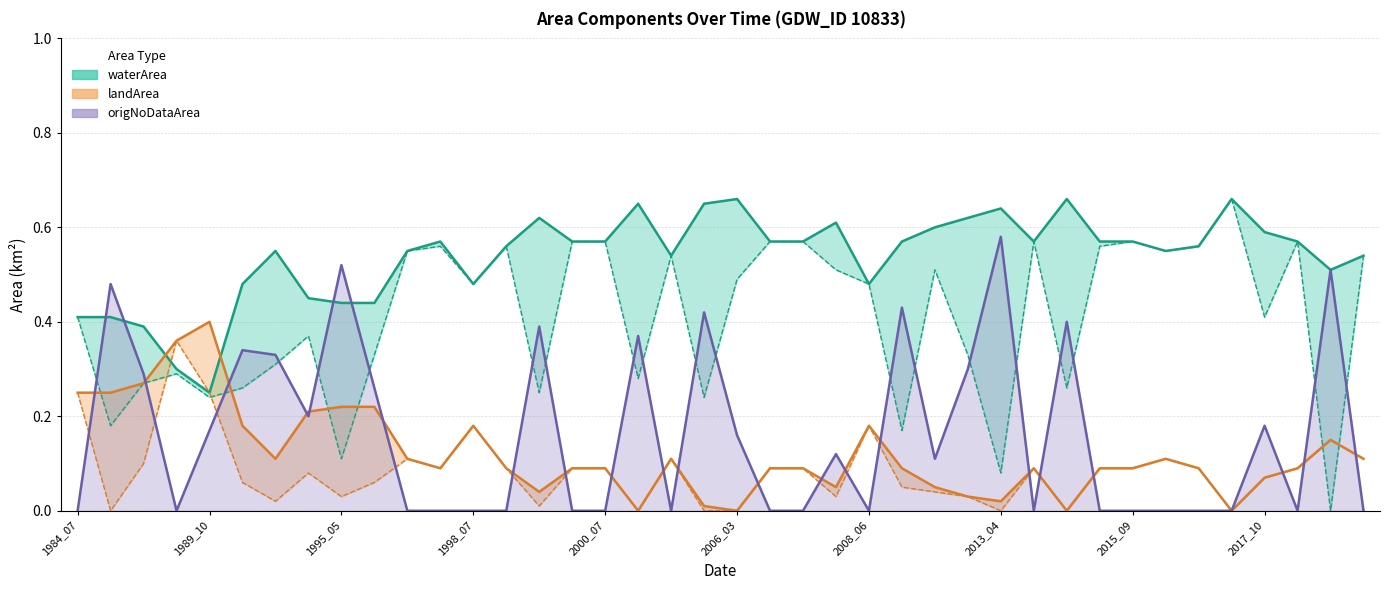

Where is origlandArea nearest to the value 0?

1986_04